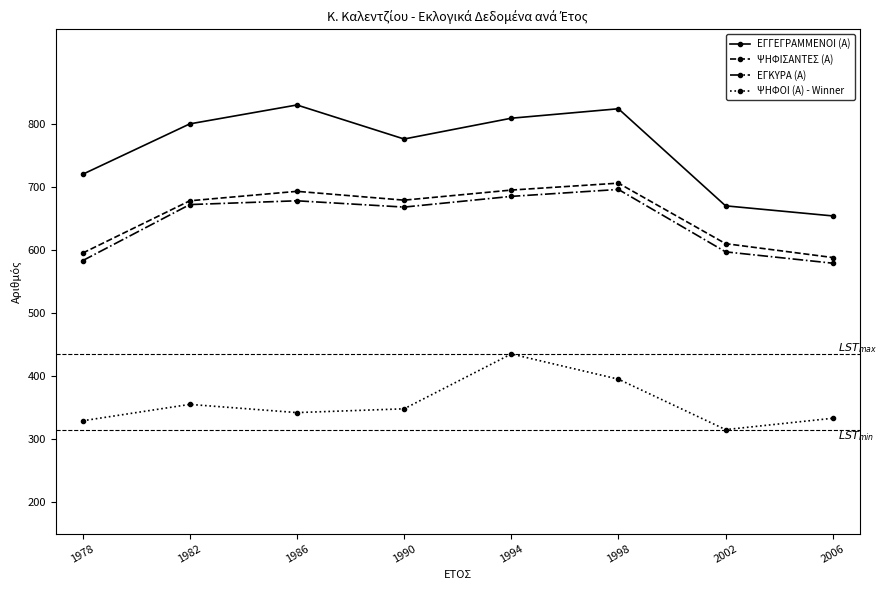

True or false: ΨΗΦΙΣΑΝΤΕΣ (Α) and ΕΓΓΕΓΡΑΜΜΕΝΟΙ (Α) cross at least once.

False